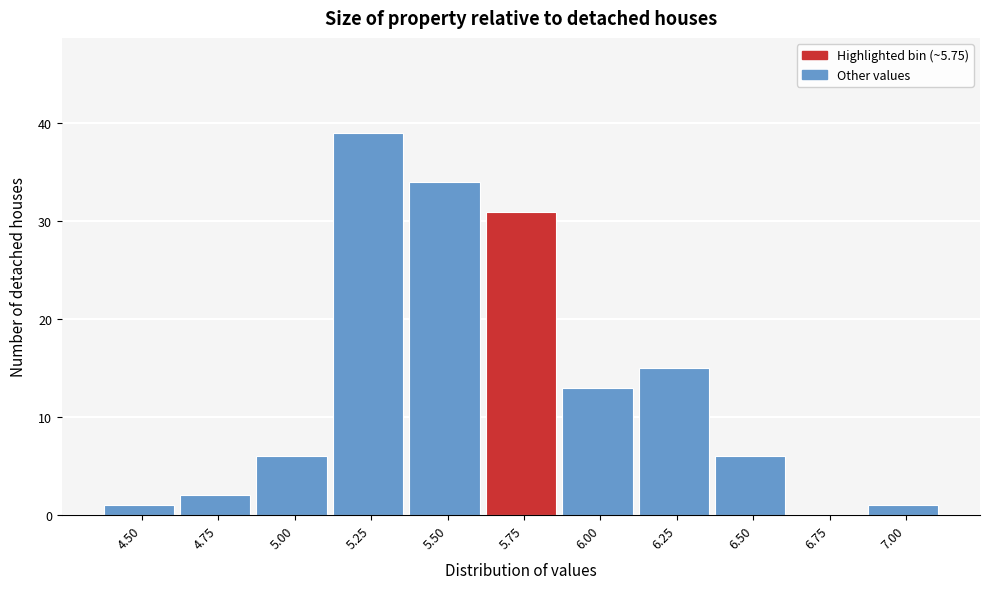

Reading right to left, list all the values displayed in this chart.

7.00=1	6.75=0	6.50=6	6.25=15	6.00=13	5.75=31	5.50=34	5.25=39	5.00=6	4.75=2	4.50=1